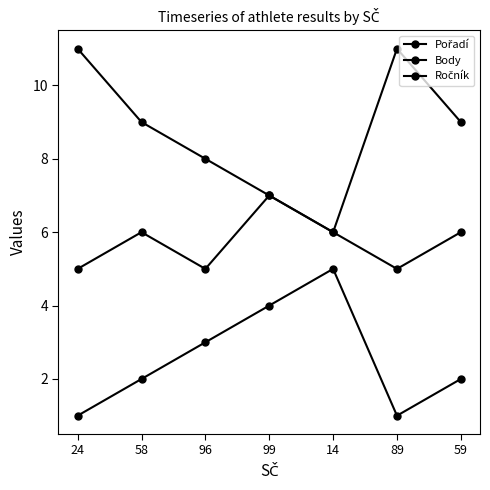

True or false: Ročník has more than 0 interior local peaks.

True